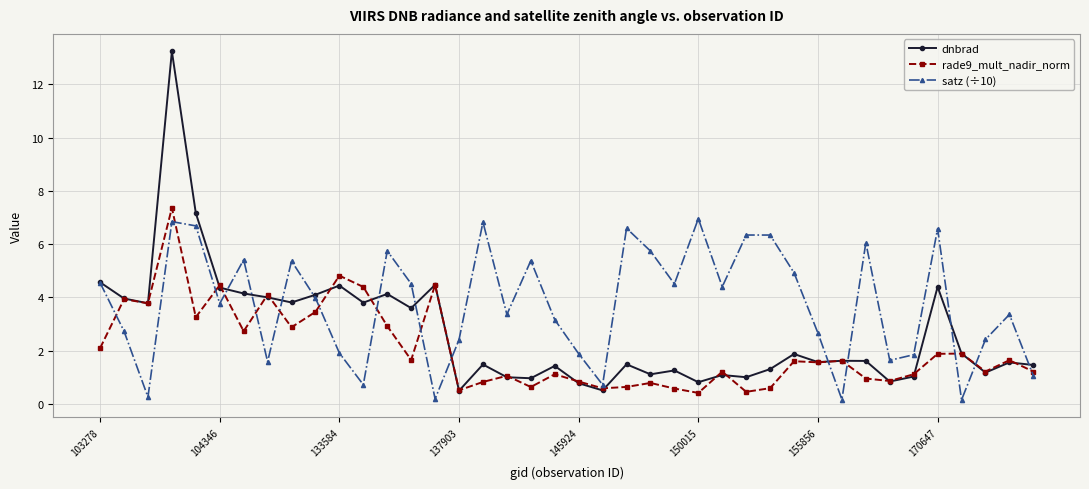

Rank the series by their average value, from highest to lowest.

satz (÷10), dnbrad, rade9_mult_nadir_norm